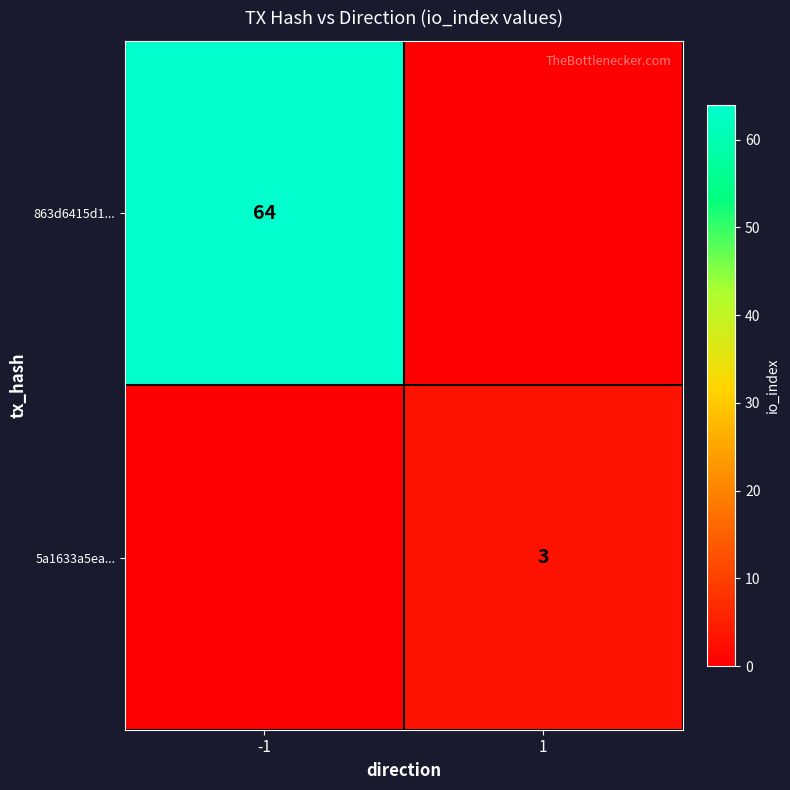

The 863d6415d1... series shows 93 at -1. True or false?

False